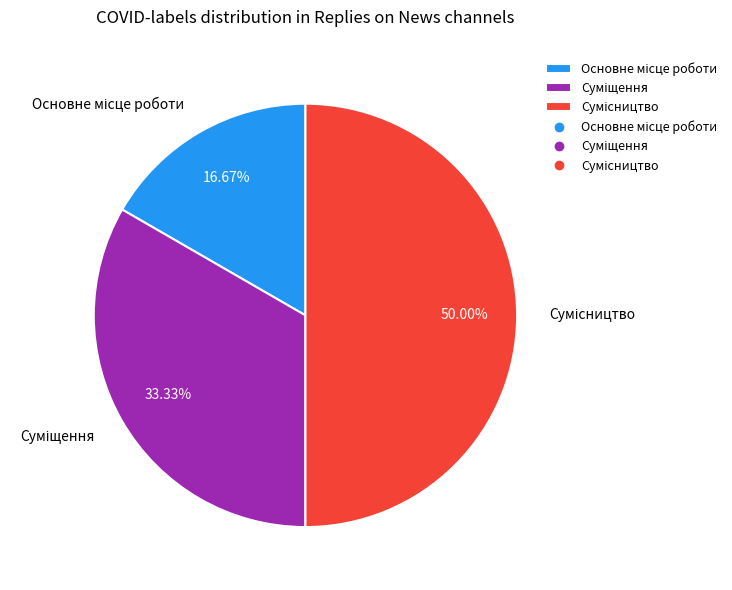

Combined, what portion of the pie is Основне місце роботи and Сумісництво?

66.7%